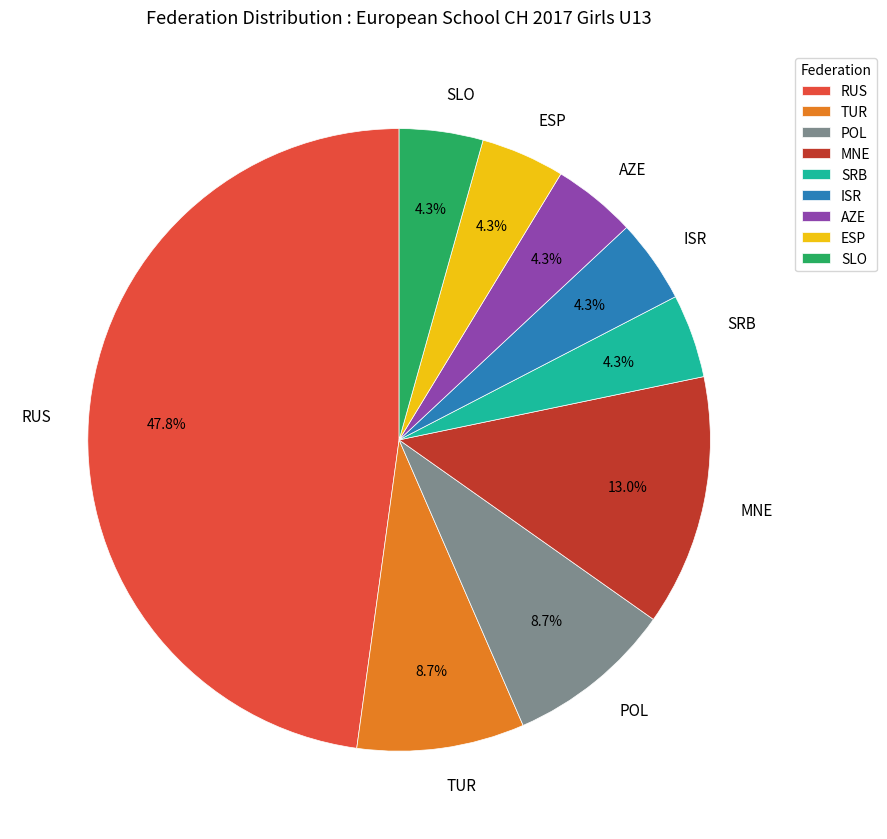

Is it true that ESP is 4% of the pie?

True